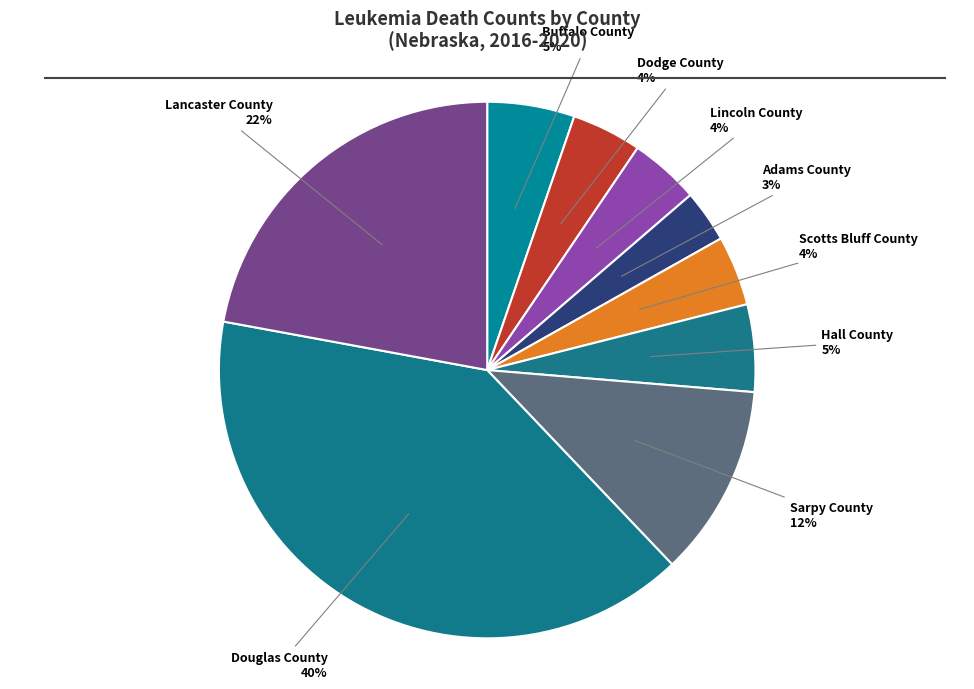

True or false: Lincoln County accounts for 4% of the total.

True